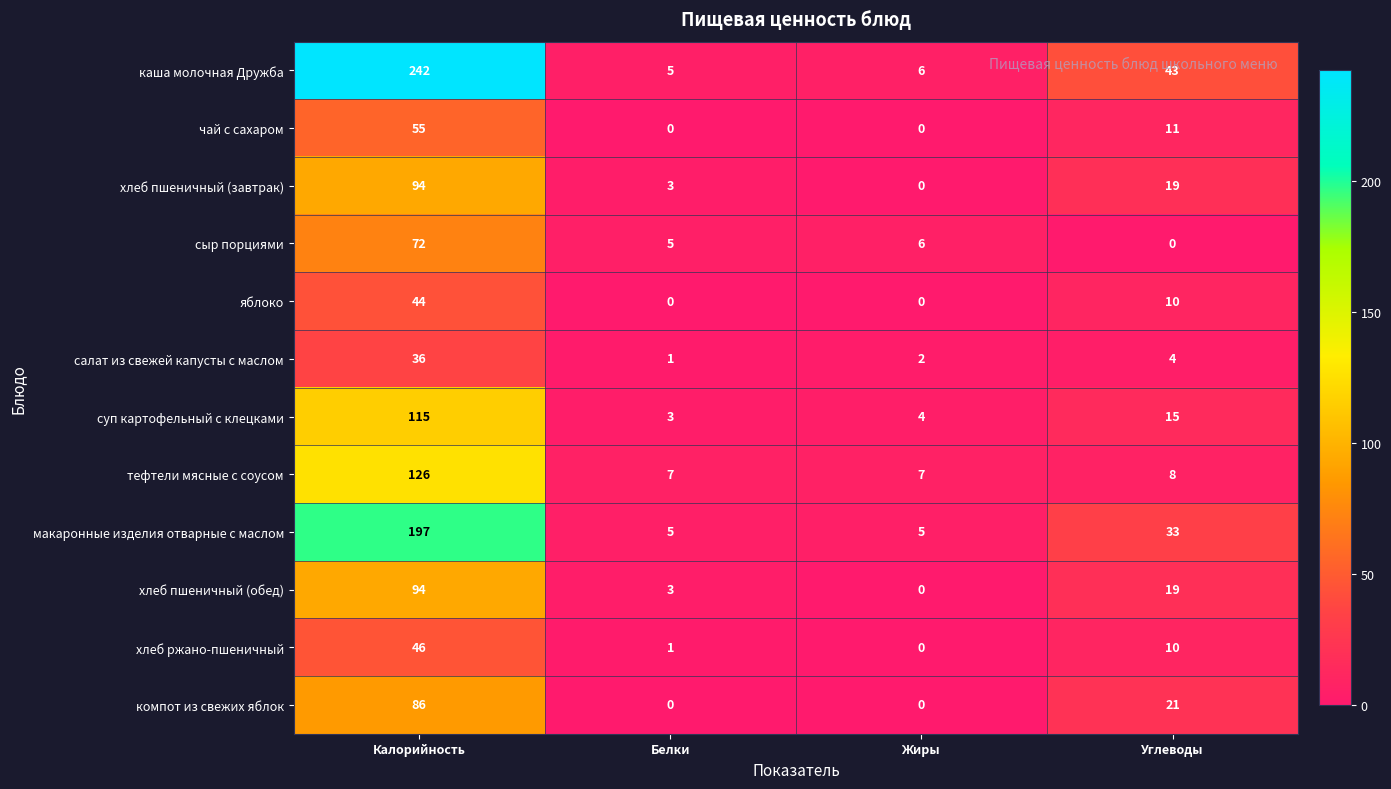

True or false: хлеб ржано-пшеничный has a value of 46 at Калорийность.

True